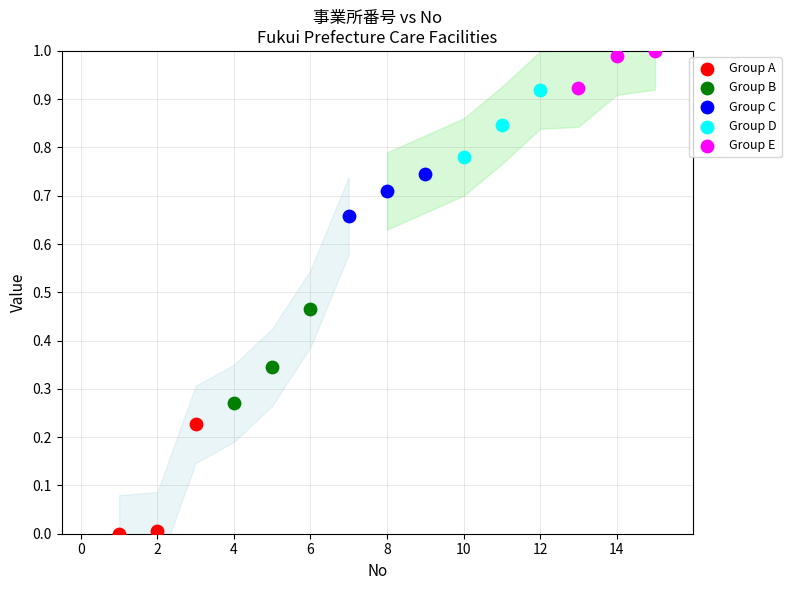

What are all the series names shown in the legend?

Group A, Group B, Group C, Group D, Group E